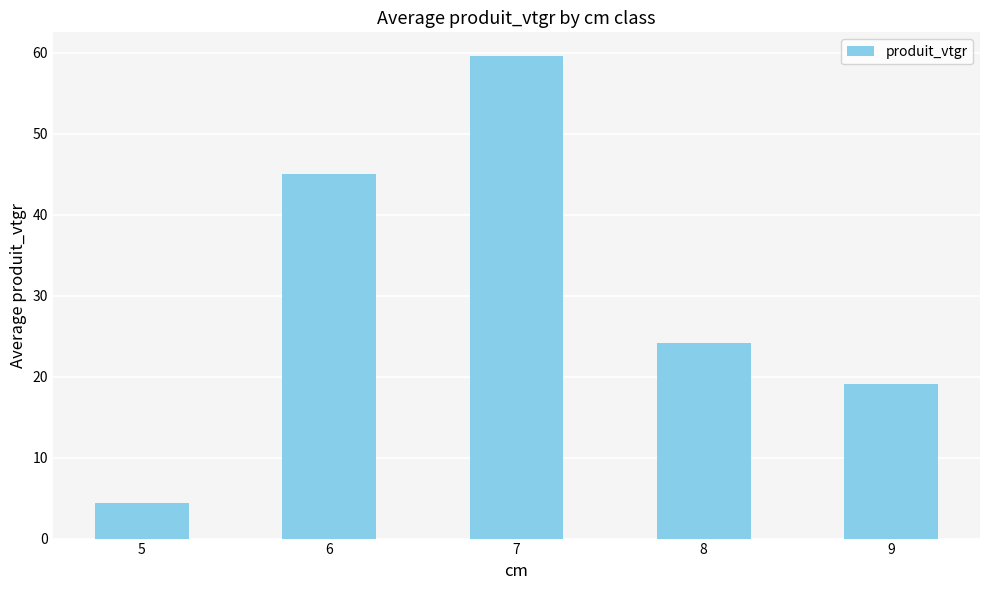

What is the change in value from 8 to 9?

-5.2